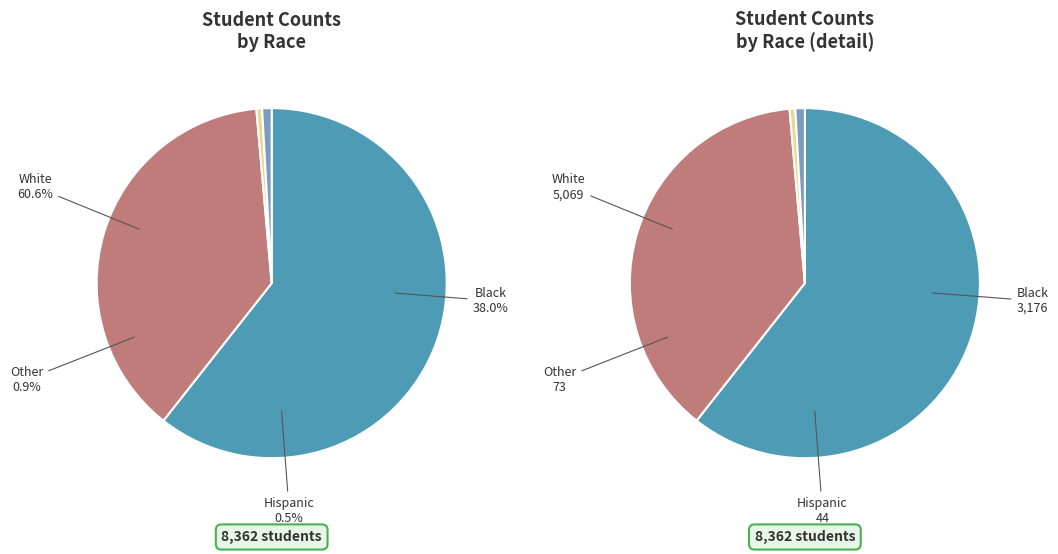

Rank the series by their maximum value, from lowest to highest.

Hispanic, Other, Black, White